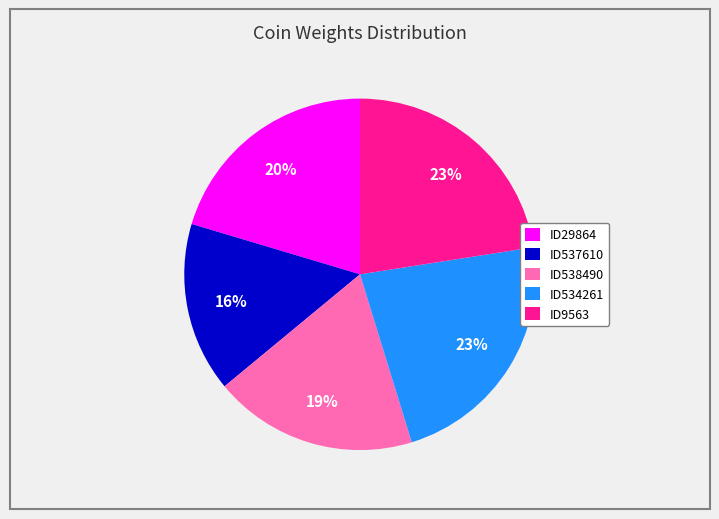

Does any single category account for the majority?

No